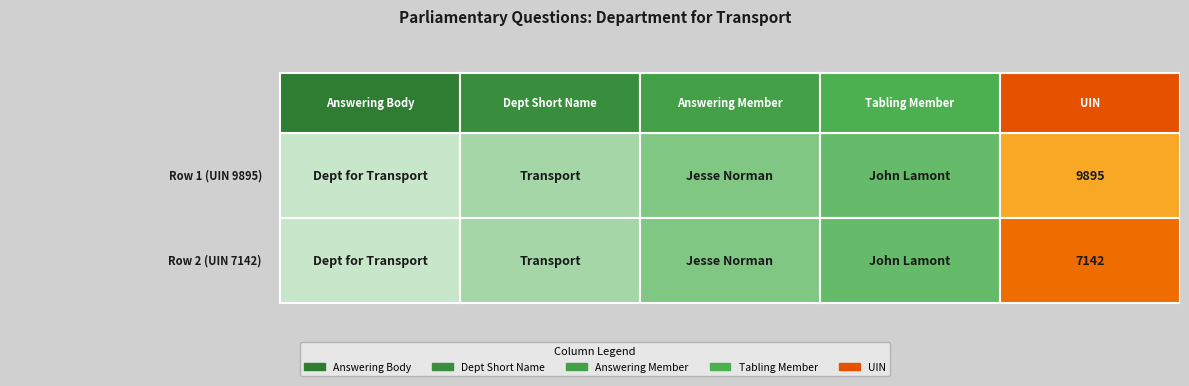

True or false: answering body has a value of 9895 at uin.

True